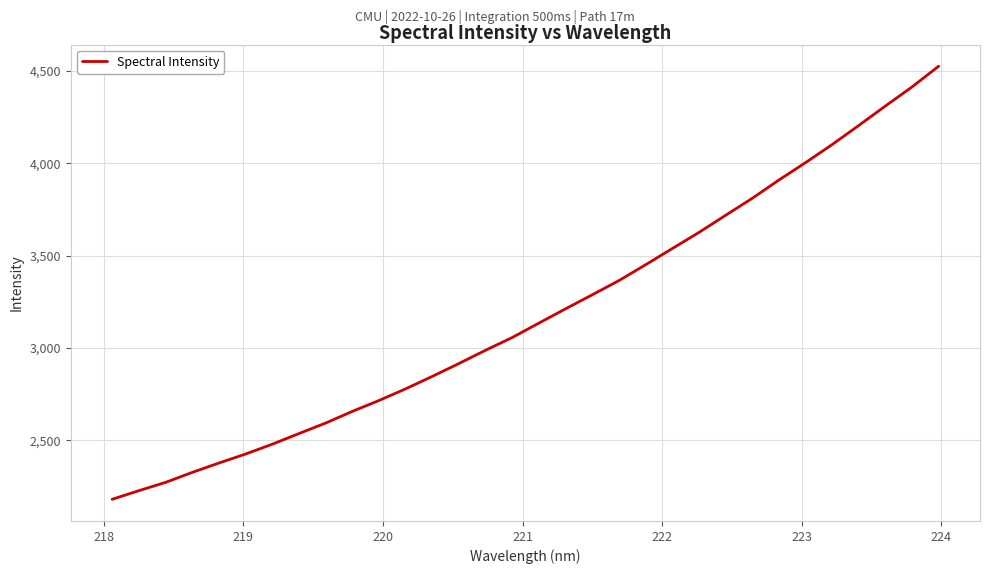

Does the chart display data point markers on the line(s)?

No